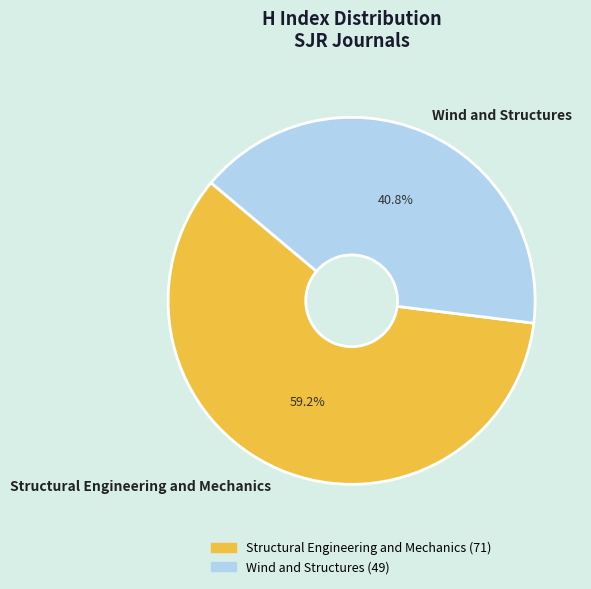

To the nearest percent, what is the combined percentage of Structural Engineering and Mechanics and Wind and Structures?

100%